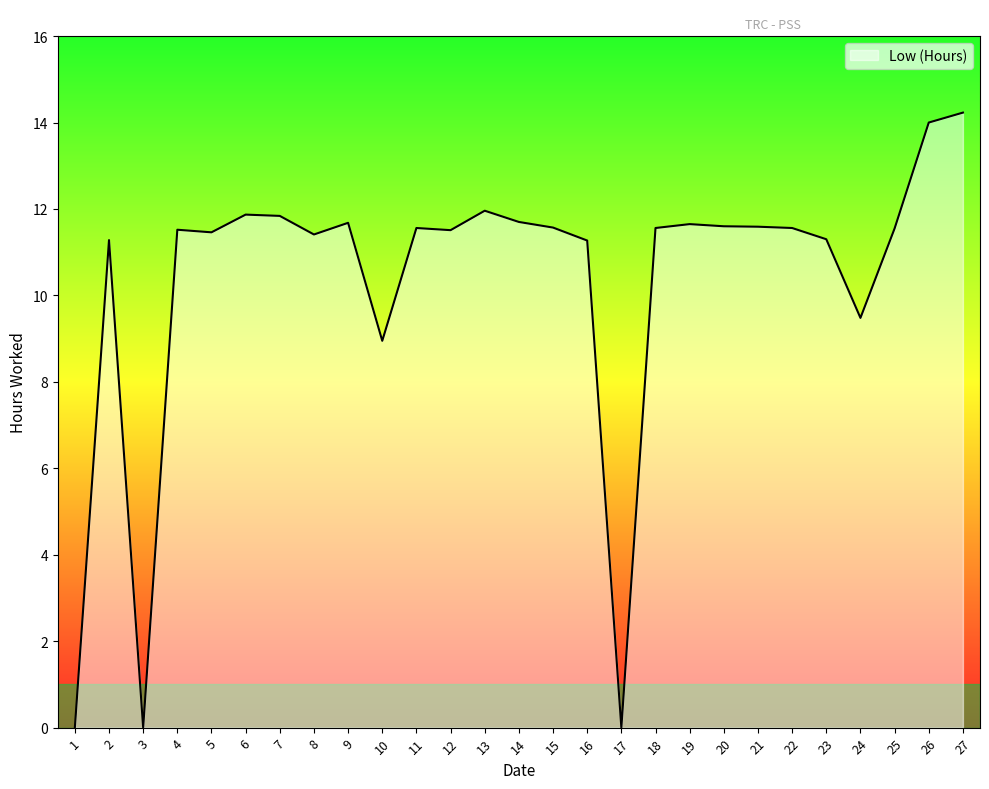

What is the greatest value displayed?

14.2